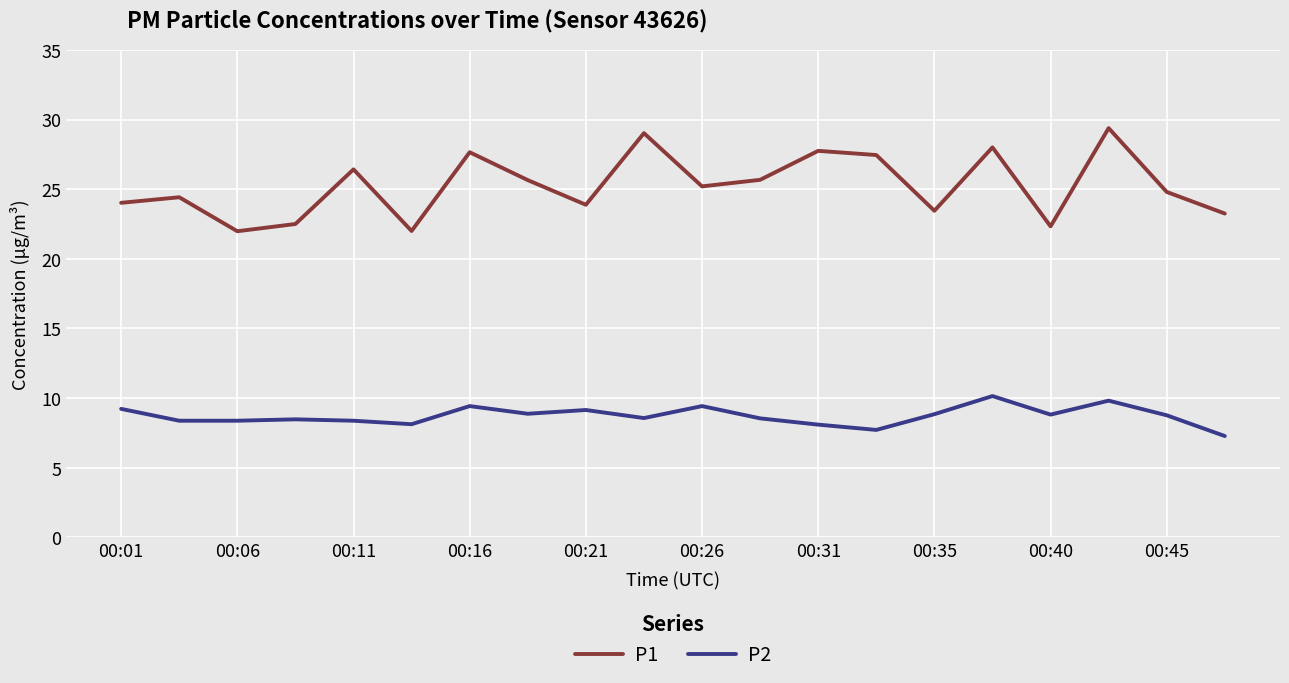

Which series has the widest spread of values?

P1